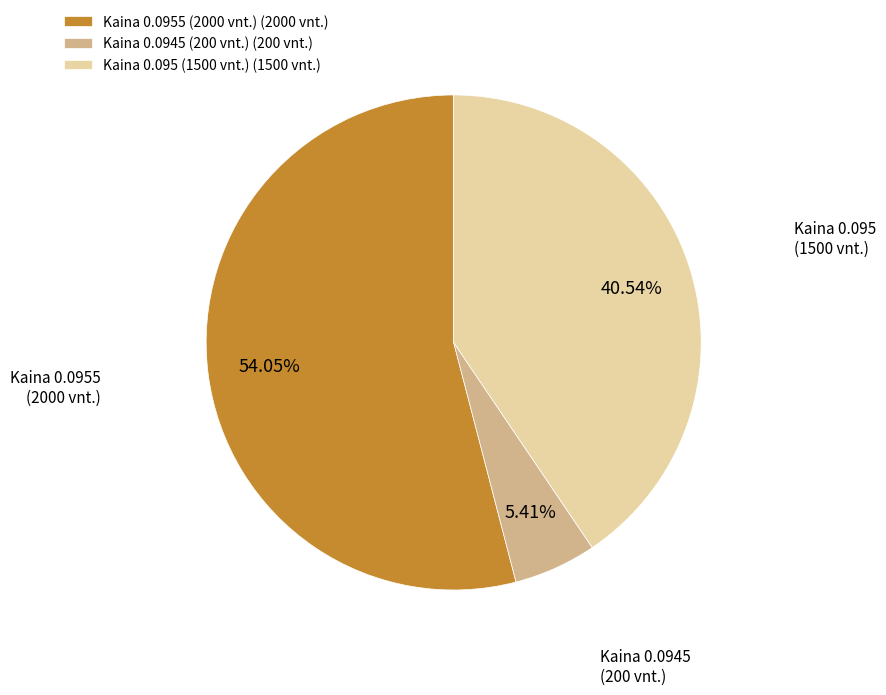

To the nearest percent, what is the difference between the largest and smallest slice percentages?

49%